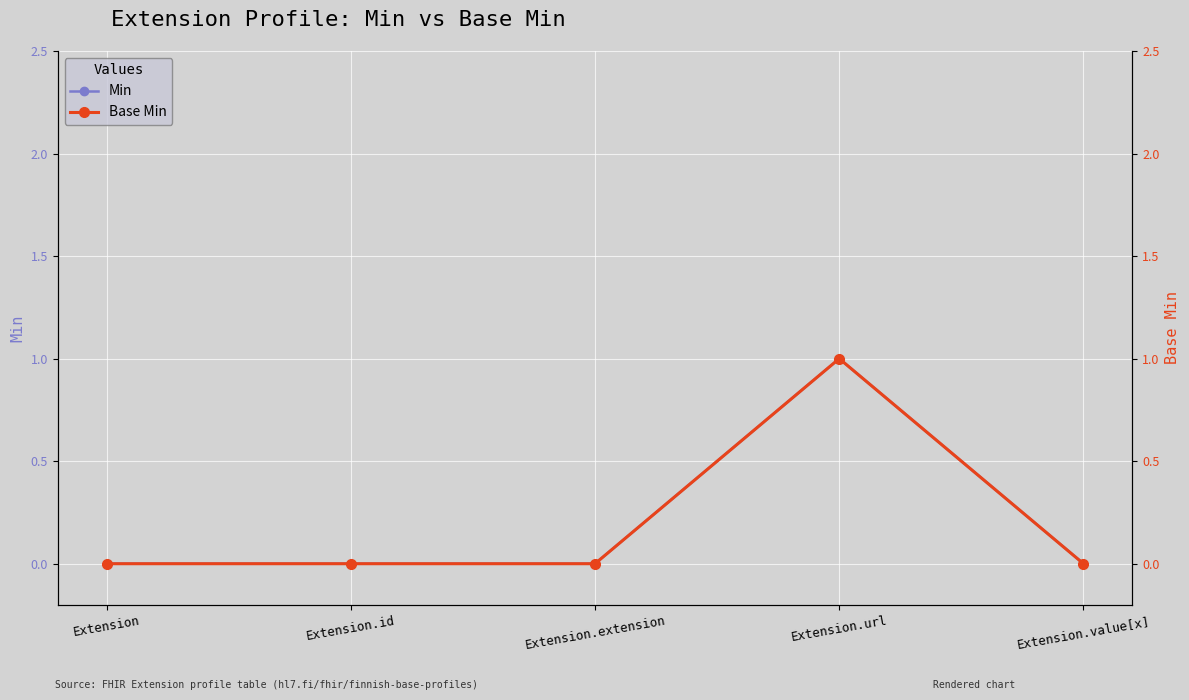

Which category has the highest value across all series?

Extension.url